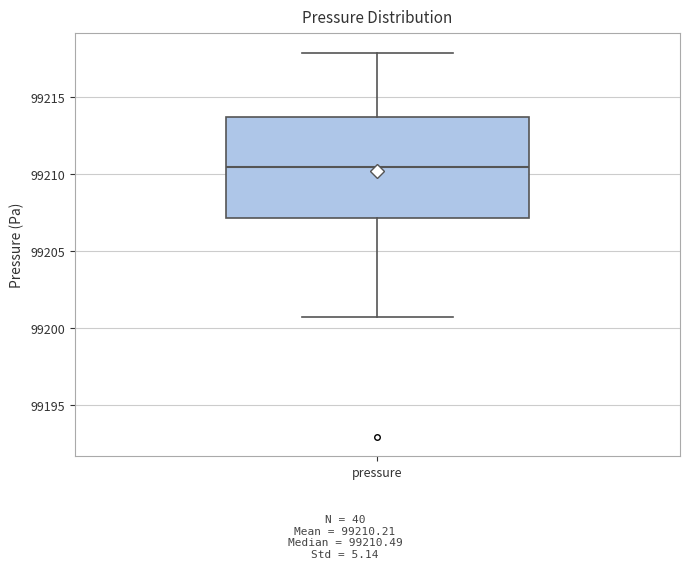

Read this box plot against the y-axis: the position of the median line, the range covered by the box, and the ends of both whiskers. The values are not printed on the chart, so give them approximately, as read against the axis.

median 99210.5, box 99207.0 to 99213.5, whiskers 99200.5 to 99218.0